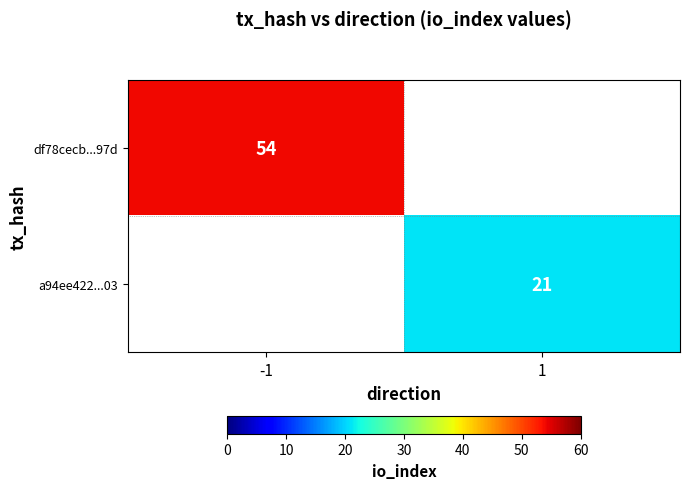

The df78cecb...97d series shows 89 at -1. True or false?

False